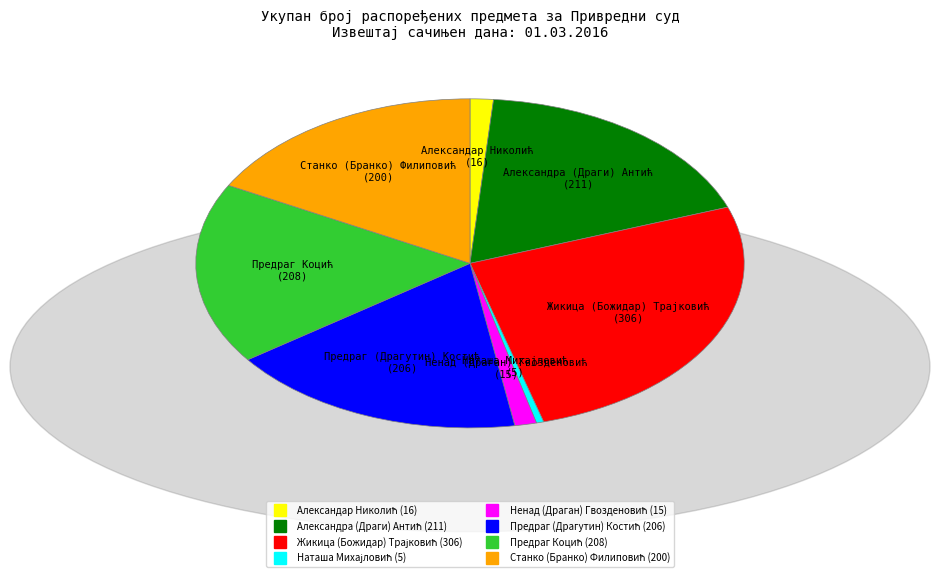

Does any single category account for the majority?

No